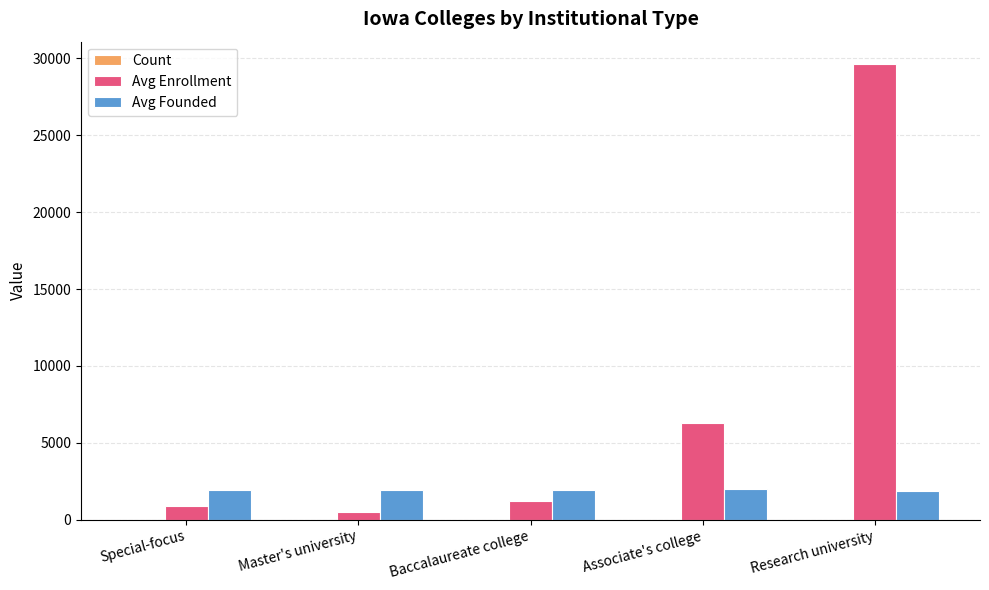

Is the value of Avg Enrollment at Master's university greater than the value of Avg Founded at Associate's college?

No